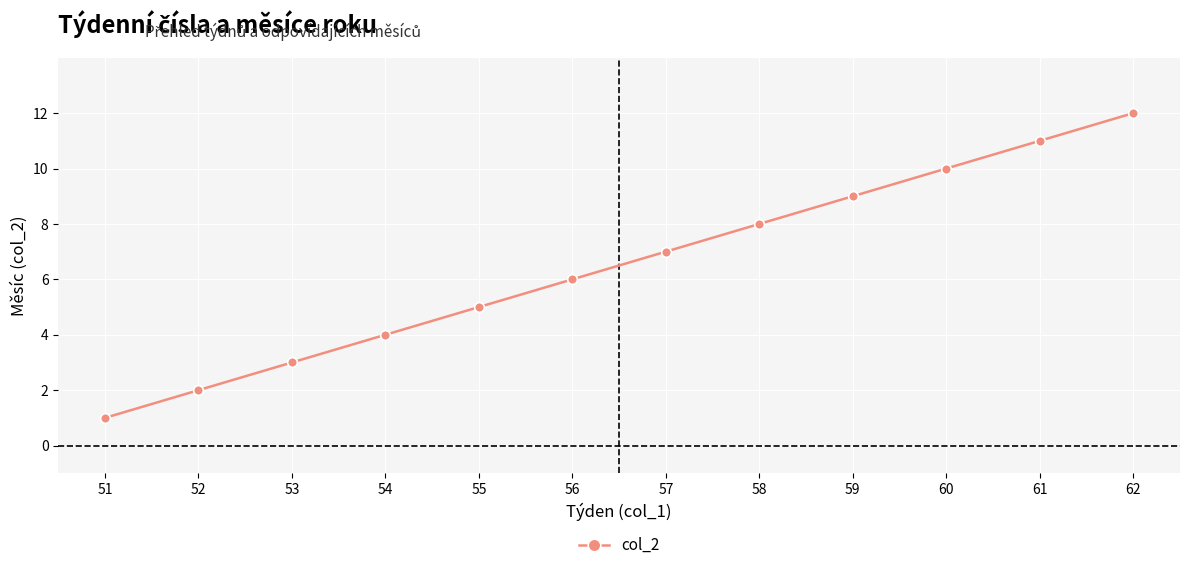

What is the change in value from 55 to 59?

+4